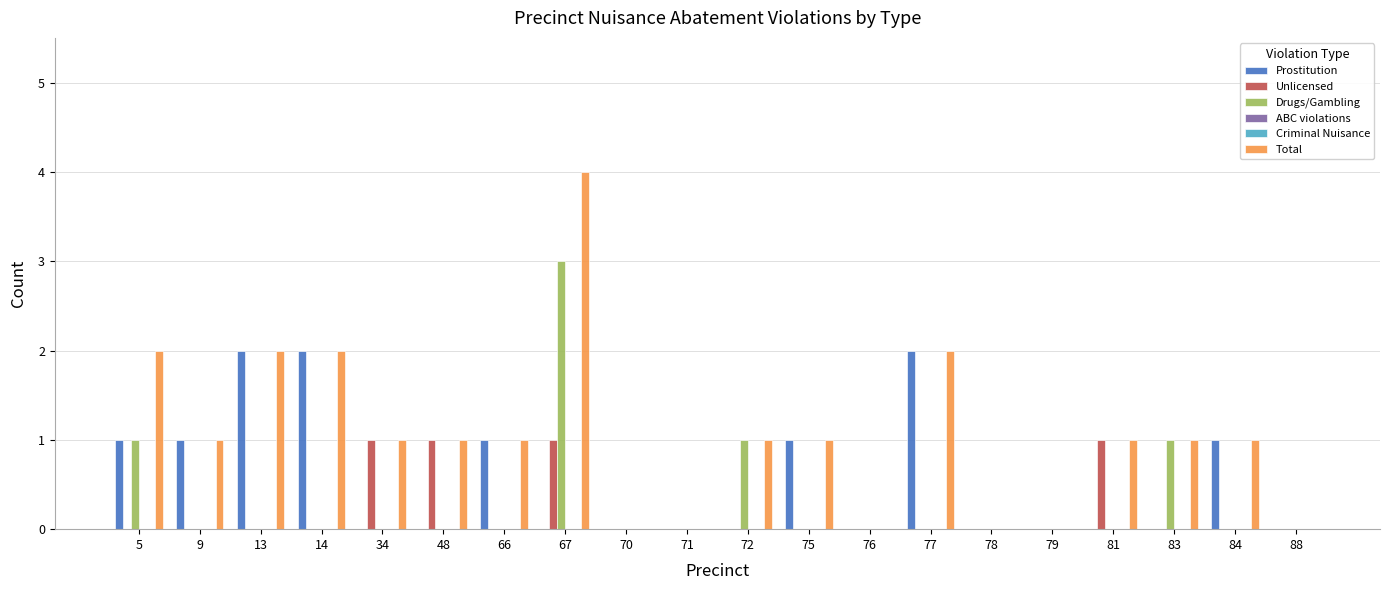

What is the difference between the maximum and minimum values in the Prostitution series?

2